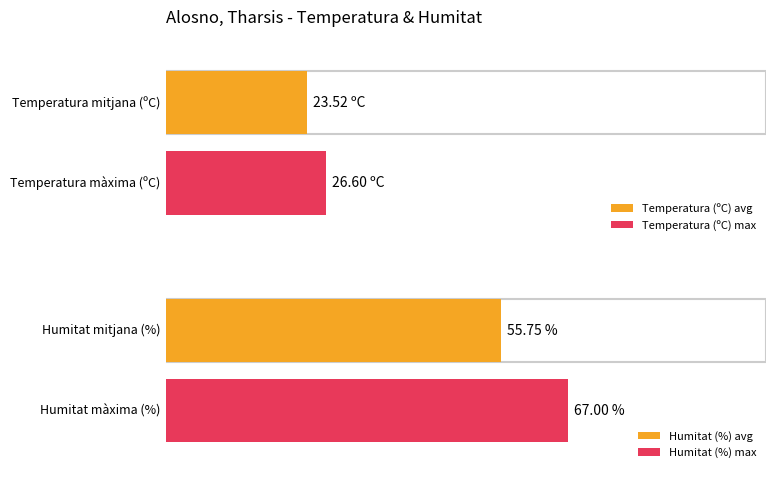

Which series has the largest total across all categories?

Humitat (%)